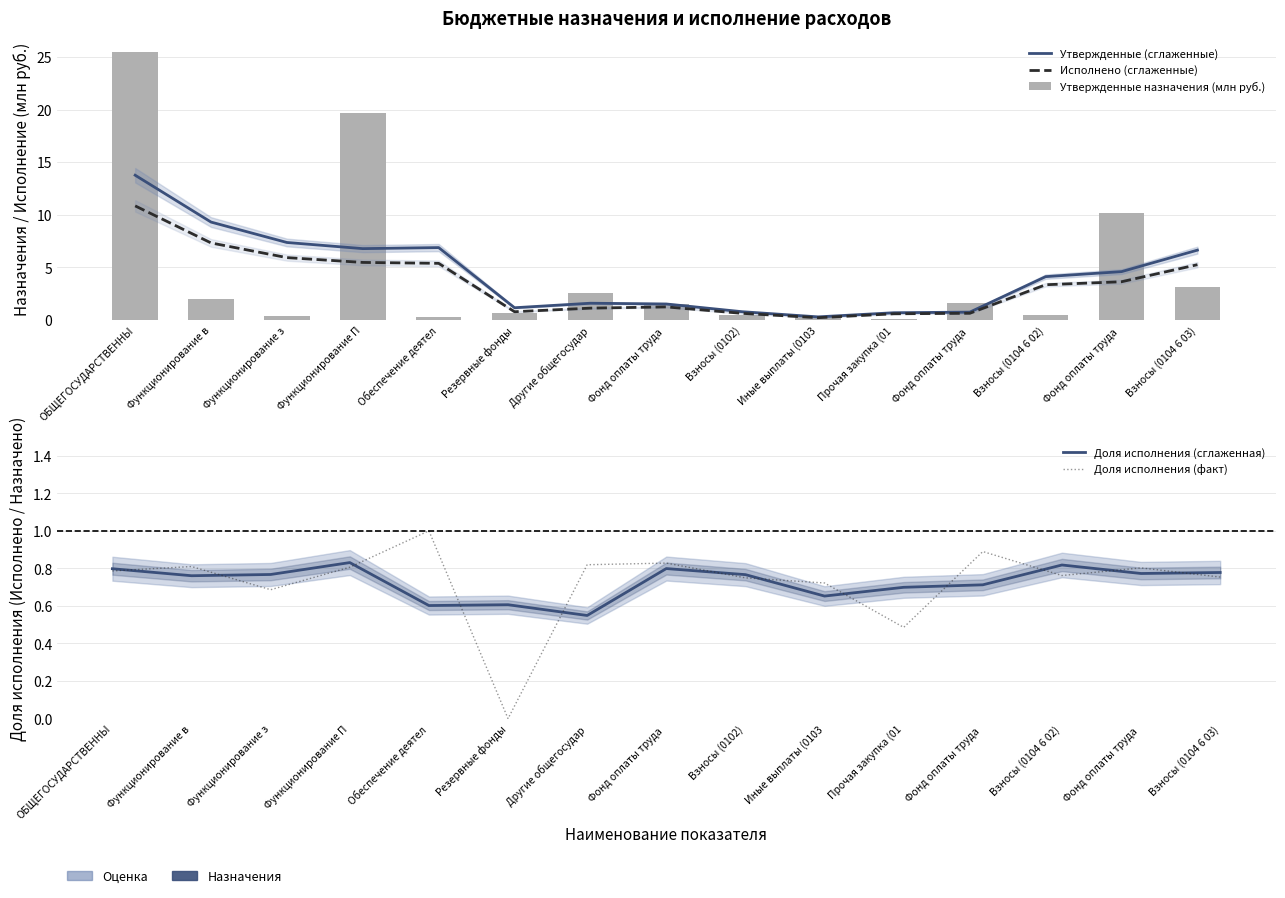

Is it true that Доля исполнения (факт) equals 0.8 at Фонд оплаты труда ?

True